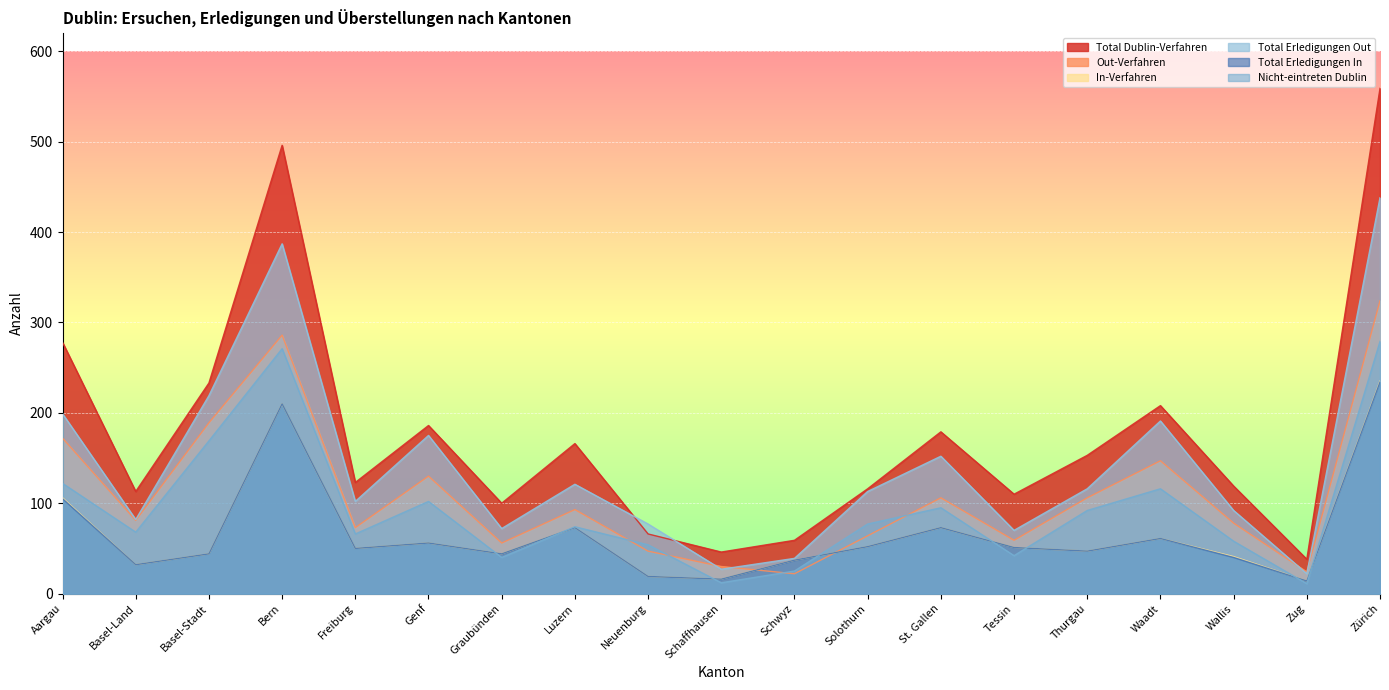

Which has a higher value, Graubünden or Basel-Land?

Basel-Land